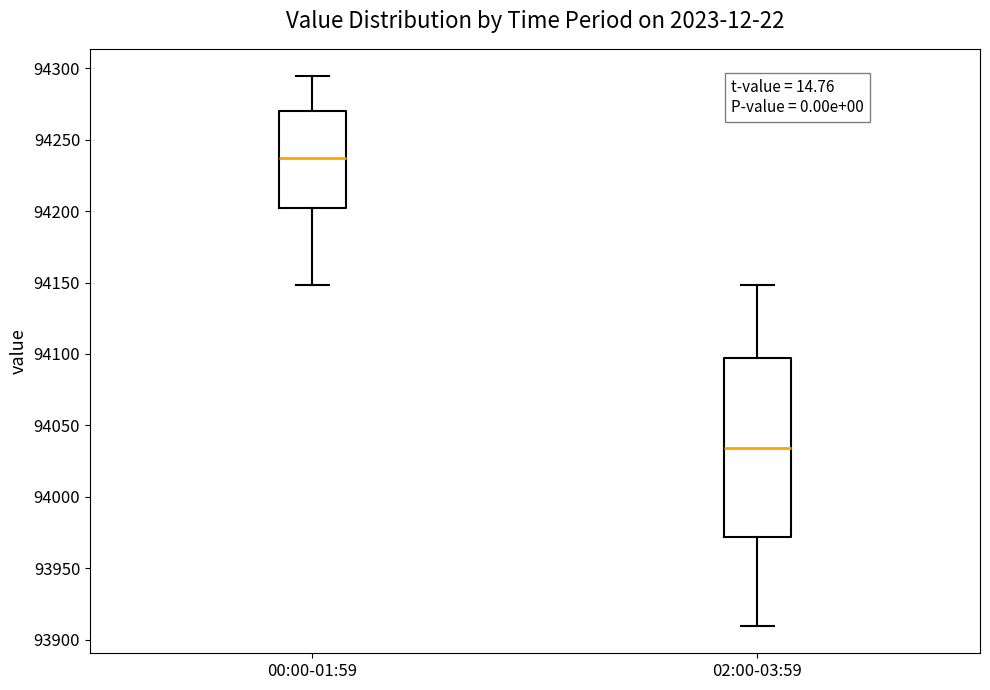

Which box is the tallest, from its lower edge to its upper edge?

02:00-03:59